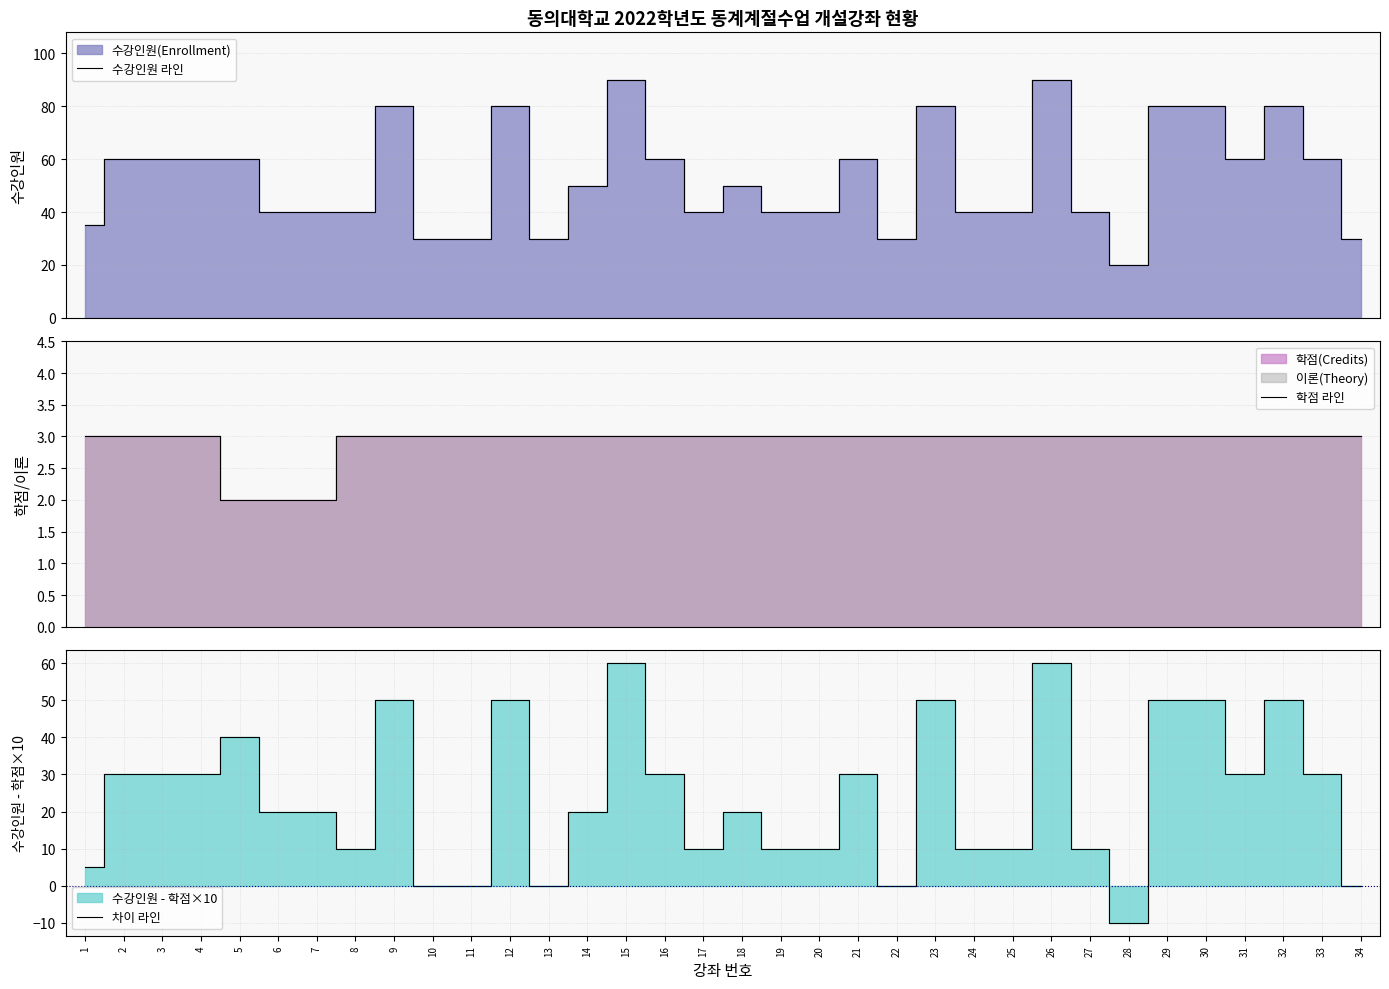

The value of 수강인원 라인 at 21 is 28. True or false?

False